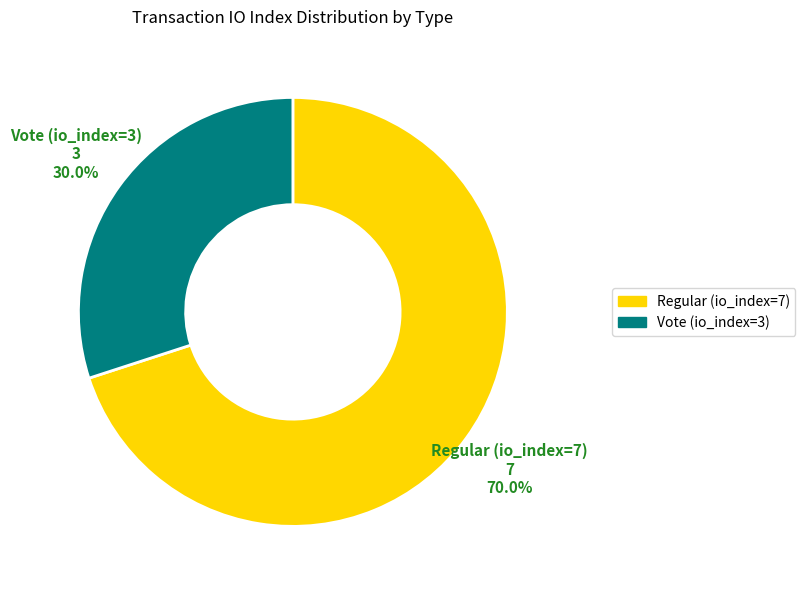

What percentage do Regular (io_index=7) and Vote (io_index=3) together represent?

100.0%